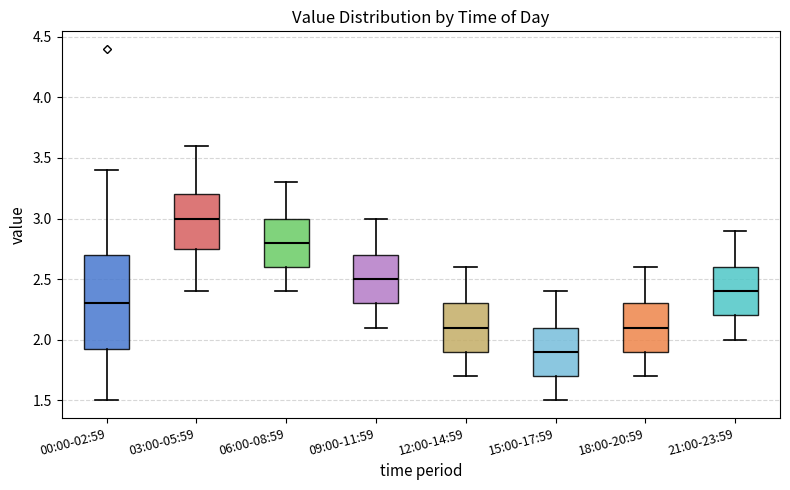

Reading left to right, read every box against the y-axis: the position of its median line, the range the box covers, and the ends of its whiskers. The values are not printed on the chart, so give them approximately, as read against the axis.

00:00-02:59: median 2.30, box 1.90 to 2.70, whiskers 1.50 to 3.40
03:00-05:59: median 3.00, box 2.75 to 3.20, whiskers 2.40 to 3.60
06:00-08:59: median 2.80, box 2.60 to 3.00, whiskers 2.40 to 3.30
09:00-11:59: median 2.50, box 2.30 to 2.70, whiskers 2.10 to 3.00
12:00-14:59: median 2.10, box 1.90 to 2.30, whiskers 1.70 to 2.60
15:00-17:59: median 1.90, box 1.70 to 2.10, whiskers 1.50 to 2.40
18:00-20:59: median 2.10, box 1.90 to 2.30, whiskers 1.70 to 2.60
21:00-23:59: median 2.40, box 2.20 to 2.60, whiskers 2.00 to 2.90